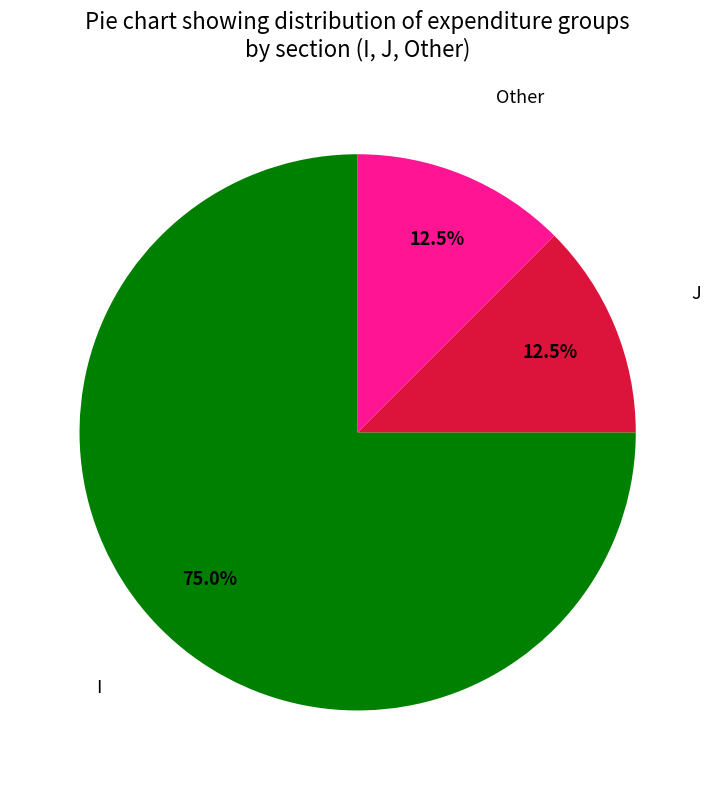

Between Other and I, which is larger?

I